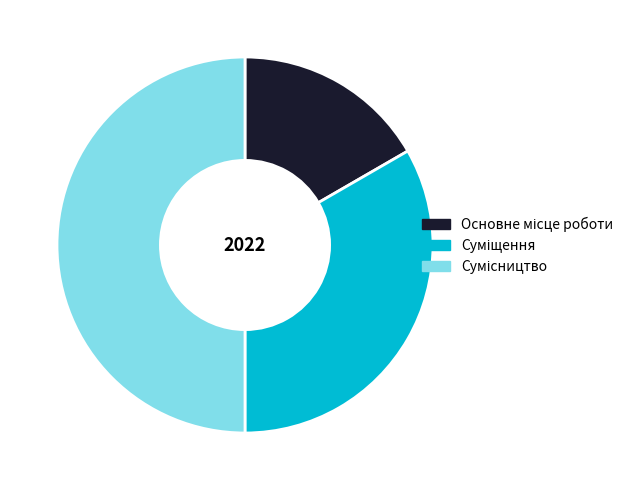

Which slice is the largest?

Сумісництво